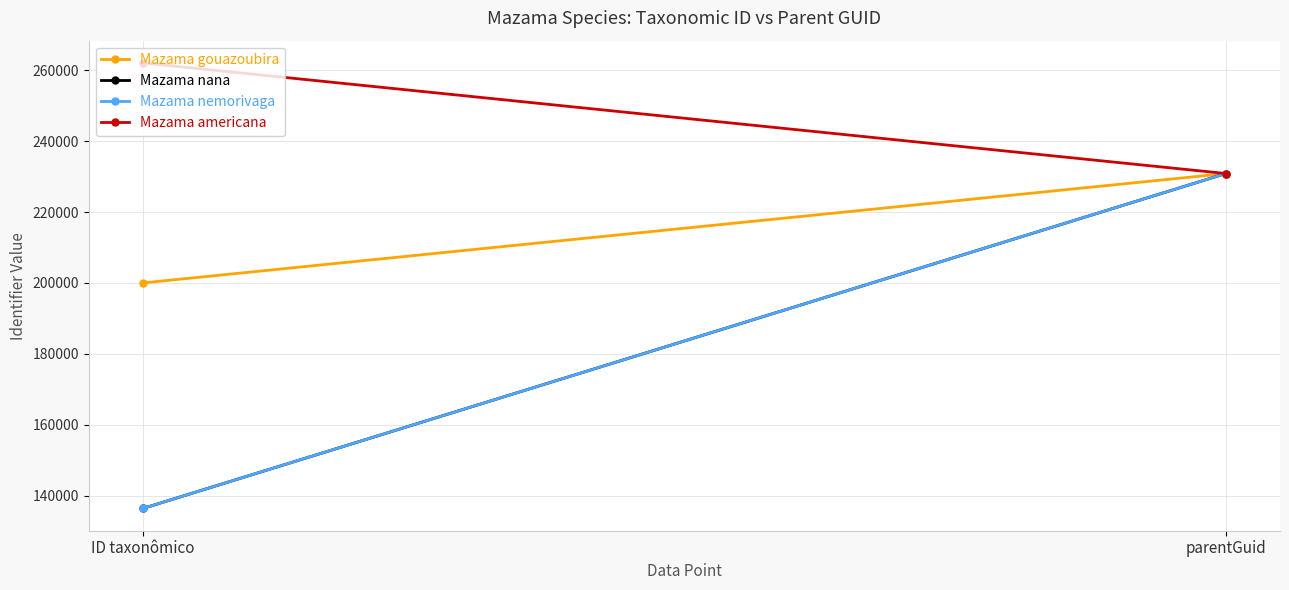

Rank the series by their maximum value, from lowest to highest.

Mazama gouazoubira, Mazama nana, Mazama nemorivaga, Mazama americana